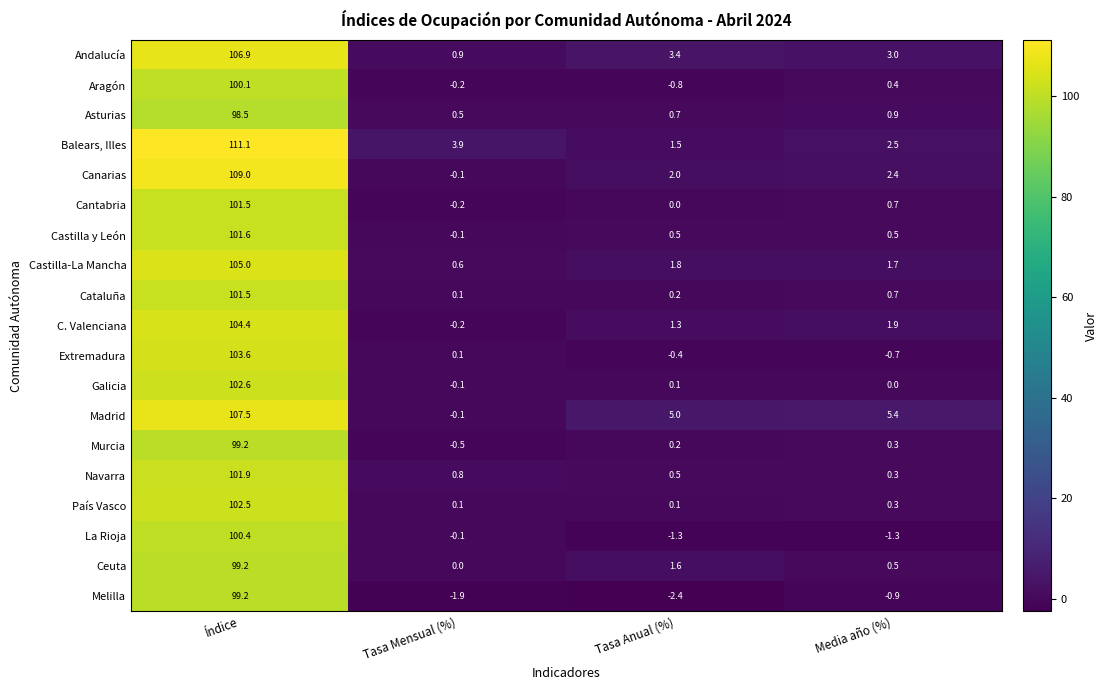

Which series has the largest total across all categories?

Balears, Illes